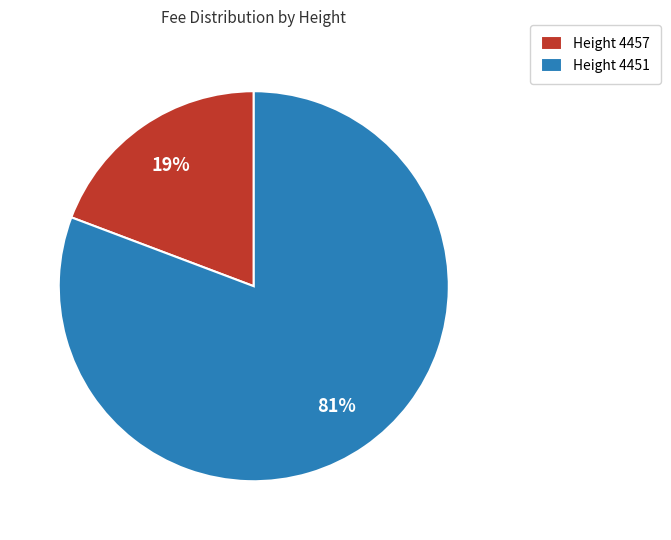

How many slices are in this pie chart?

2